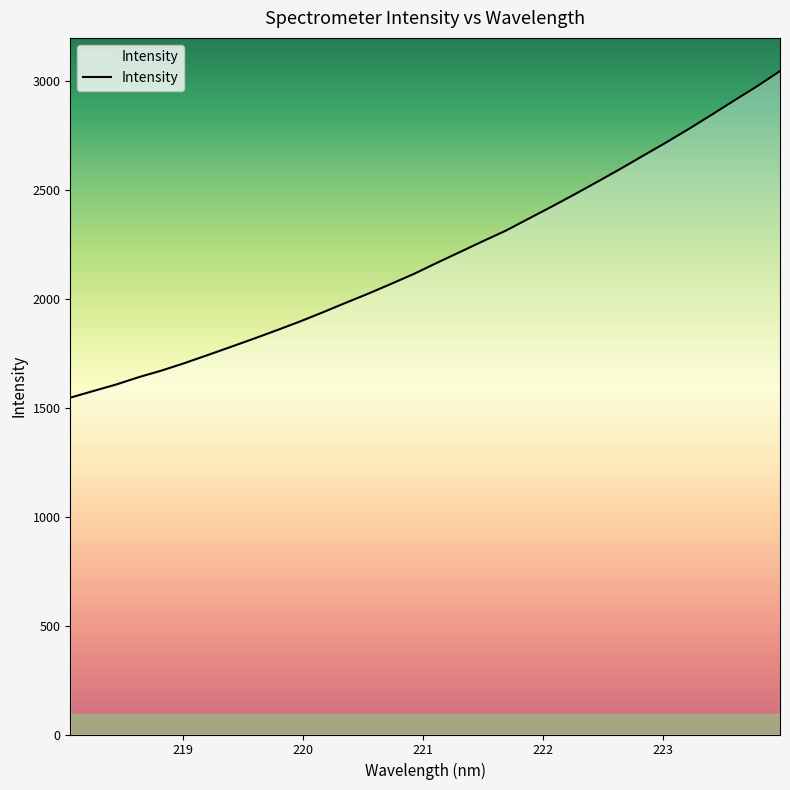

What is the smallest value displayed?

1546.7